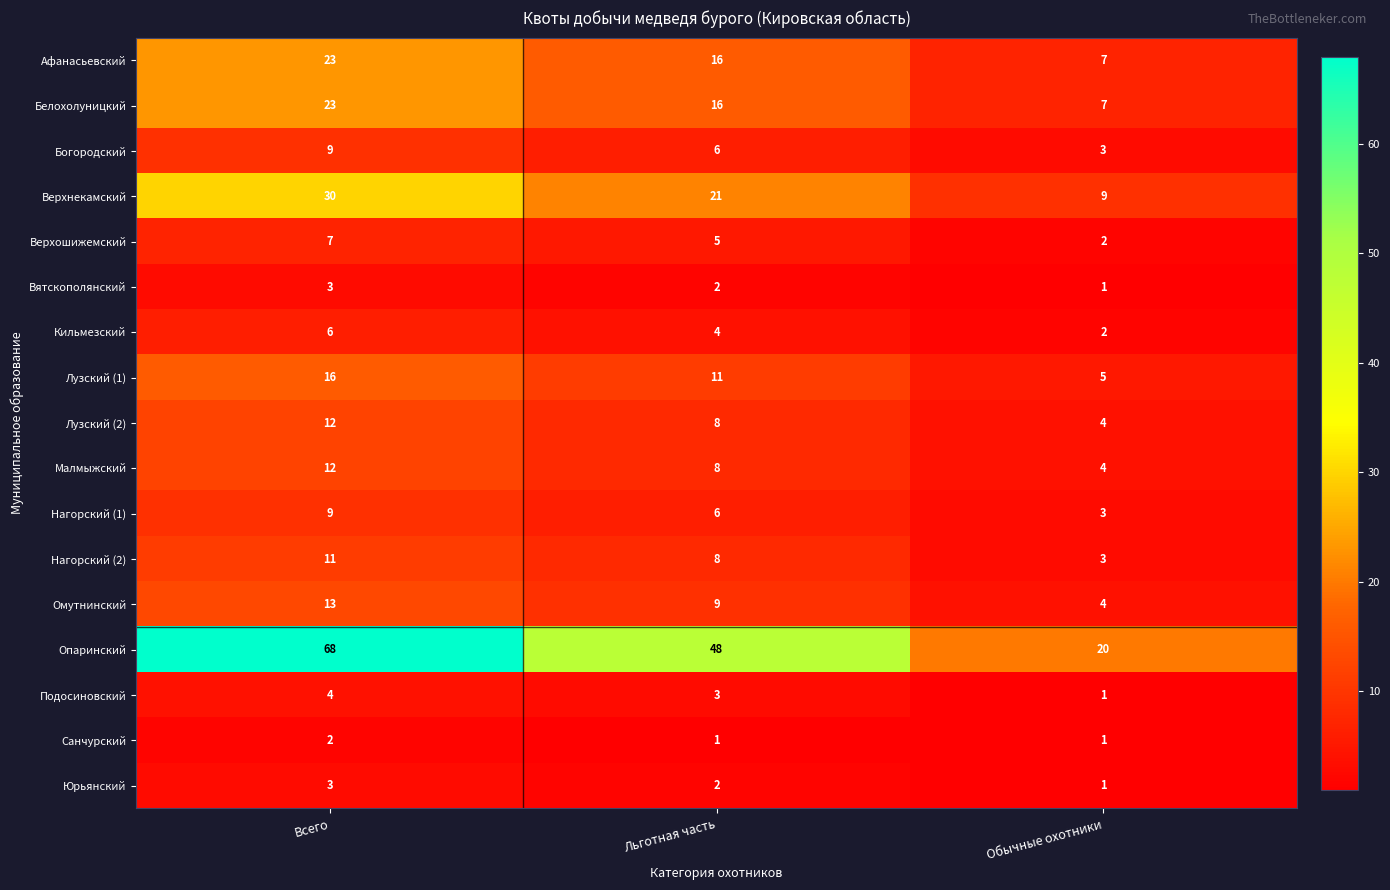

The value of Опаринский at Всего is 68. True or false?

True